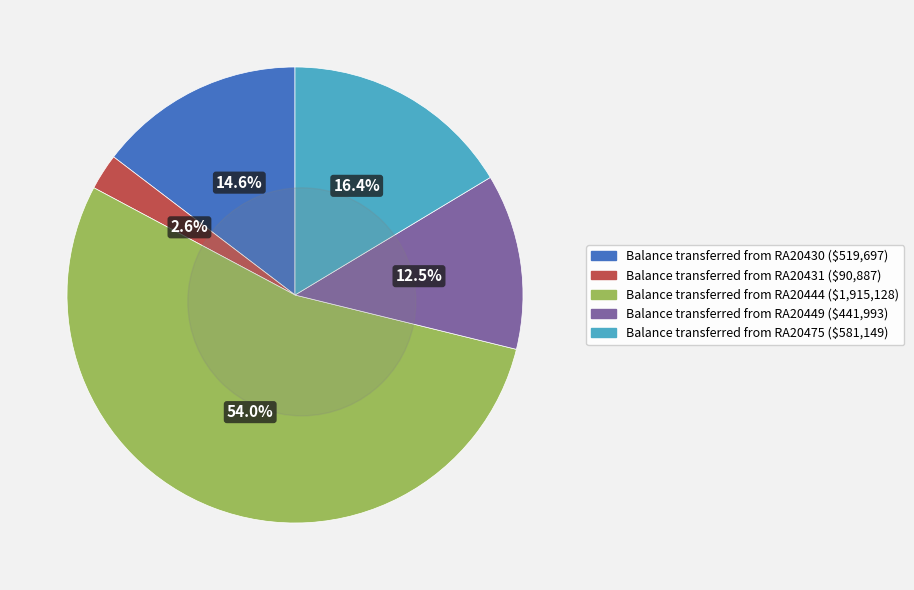

Count the number of slices in the pie.

5